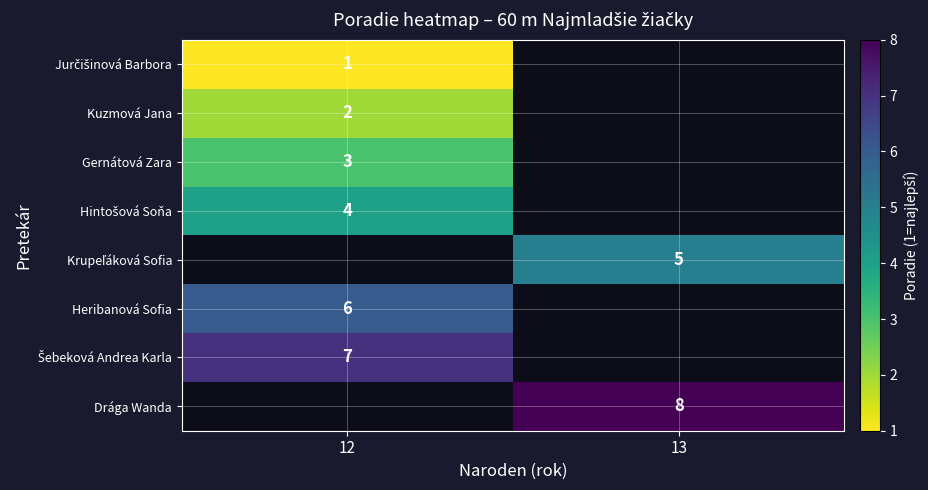

The value of Gernátová Zara at 12 is 1. True or false?

False